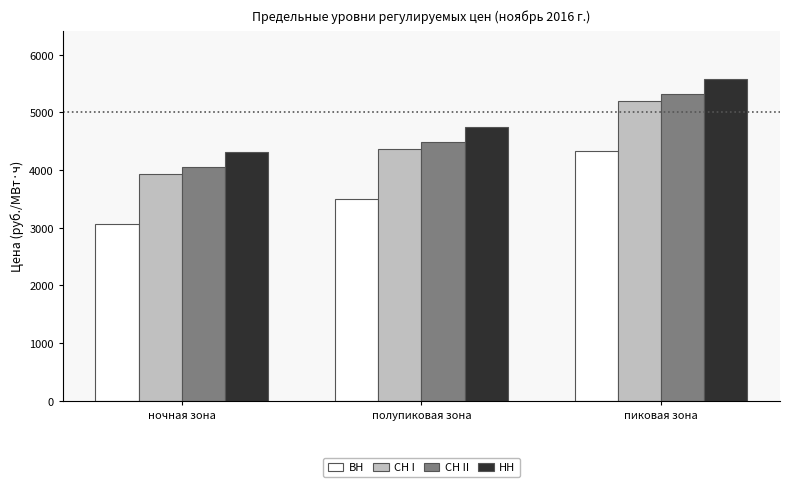

What is the spread (max minus min) of values at пиковая зона?

1240.4